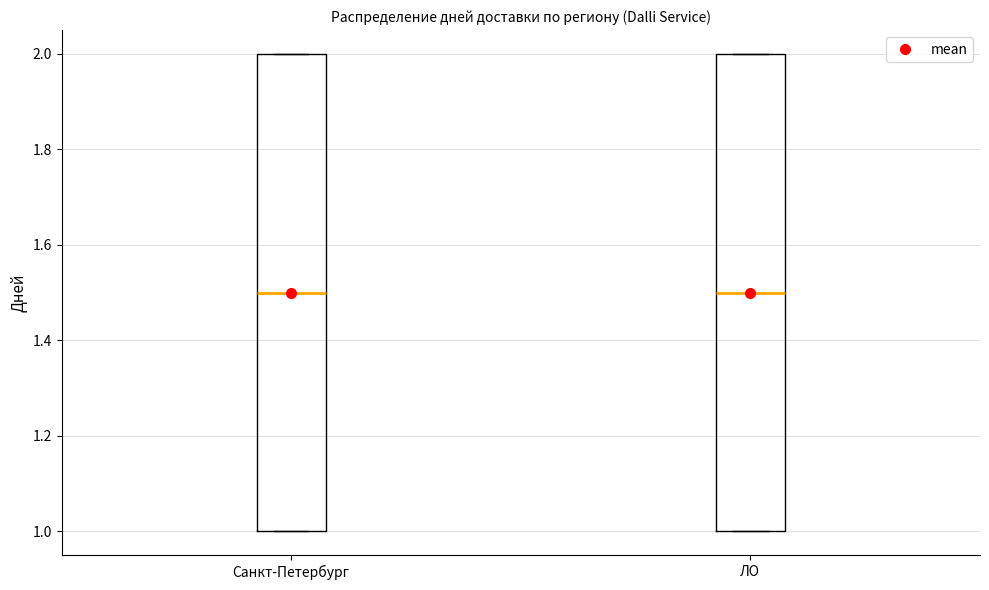

Reading left to right, transcribe this box plot: for each box, give where its median line is, the range the box spans, and where its two whiskers end, as read against the y-axis. The values are not printed on the chart, so give them approximately, as read against the axis.

Санкт-Петербург: median 1.5, box 1.0 to 2.0, whiskers 1.0 to 2.0
ЛО: median 1.5, box 1.0 to 2.0, whiskers 1.0 to 2.0